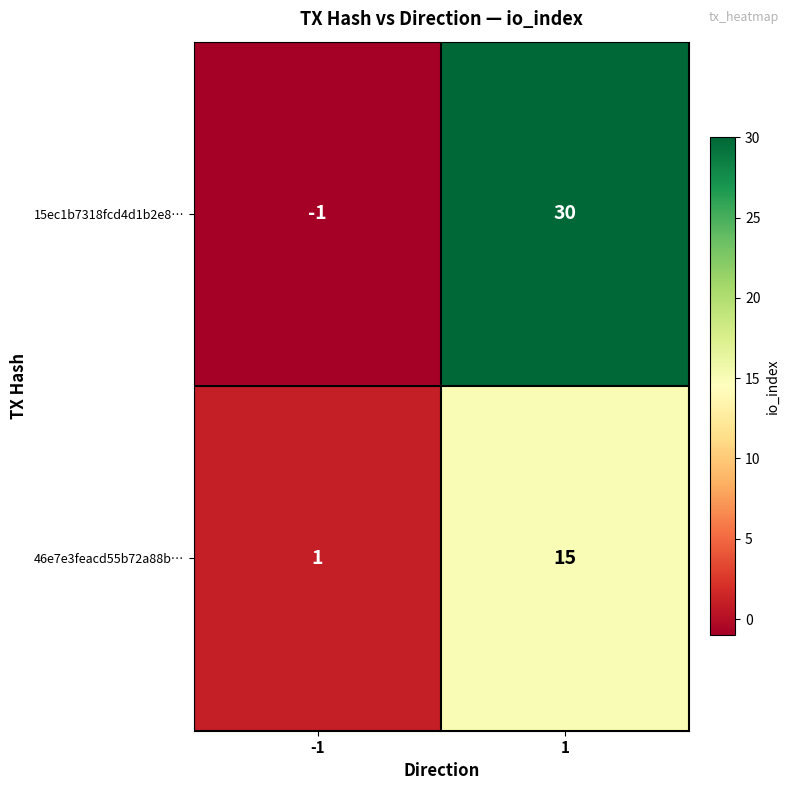

Which series has the widest spread of values?

15ec1b7318fcd4d1b2e8…